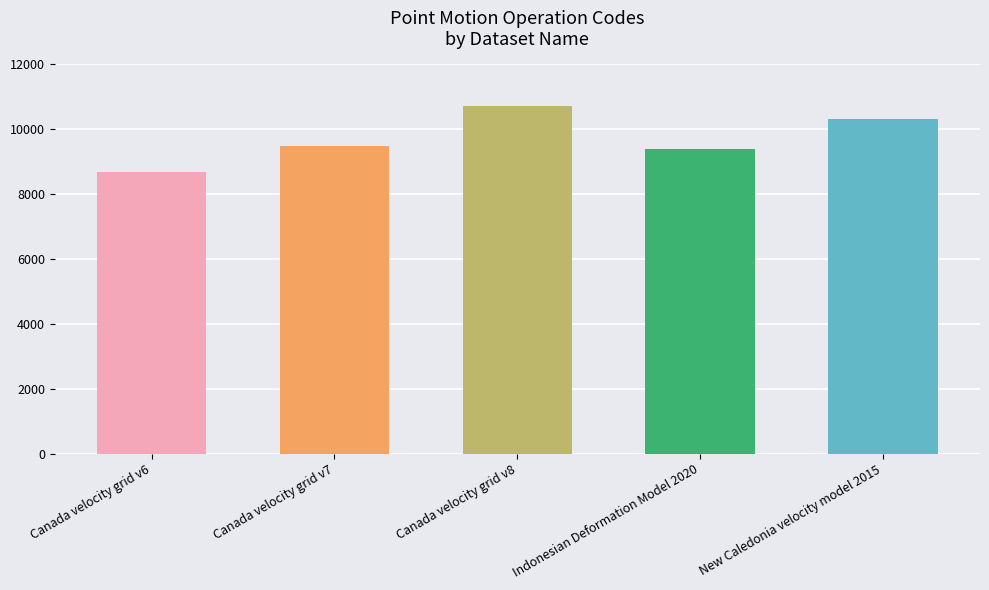

What is the value of the 5th bar from the left?

10323